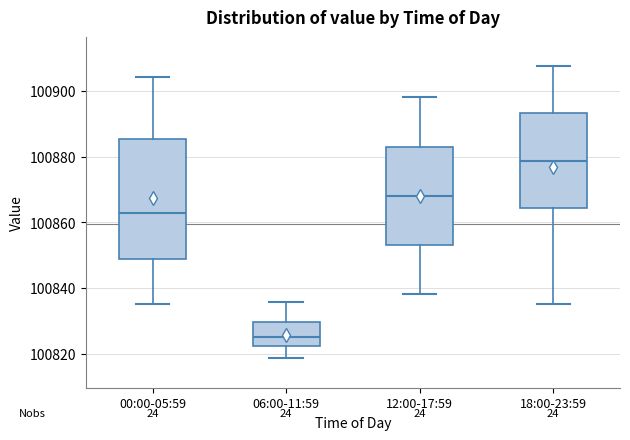

Which box is the tallest, from its lower edge to its upper edge?

00:00-05:59